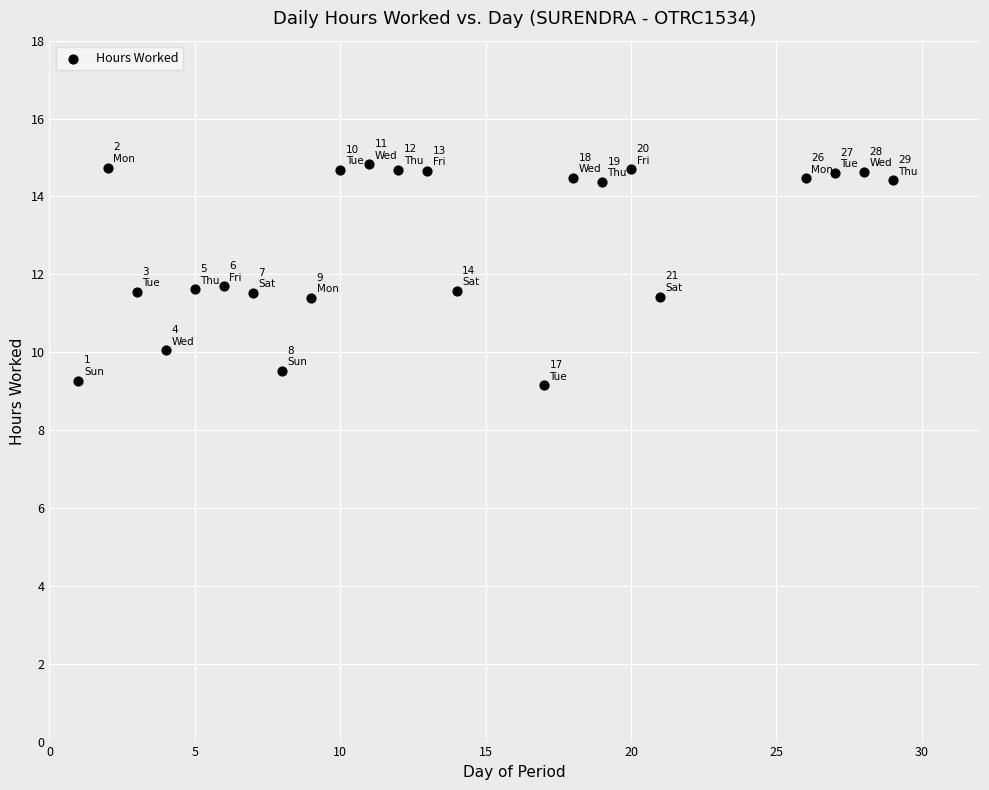

What is the range of X values (max minus min)?

28.0